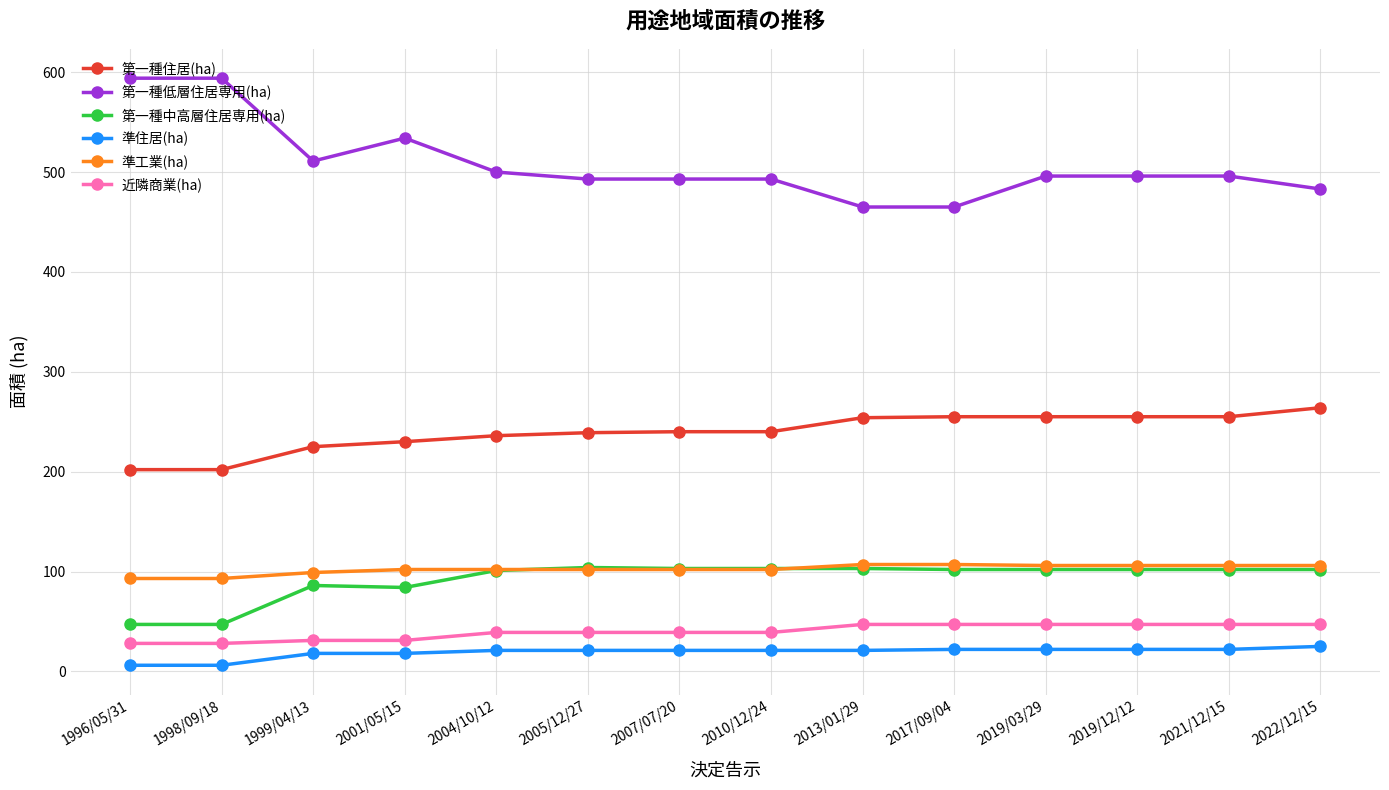

True or false: 第一種住居(ha) and 近隣商業(ha) intersect in this chart.

False